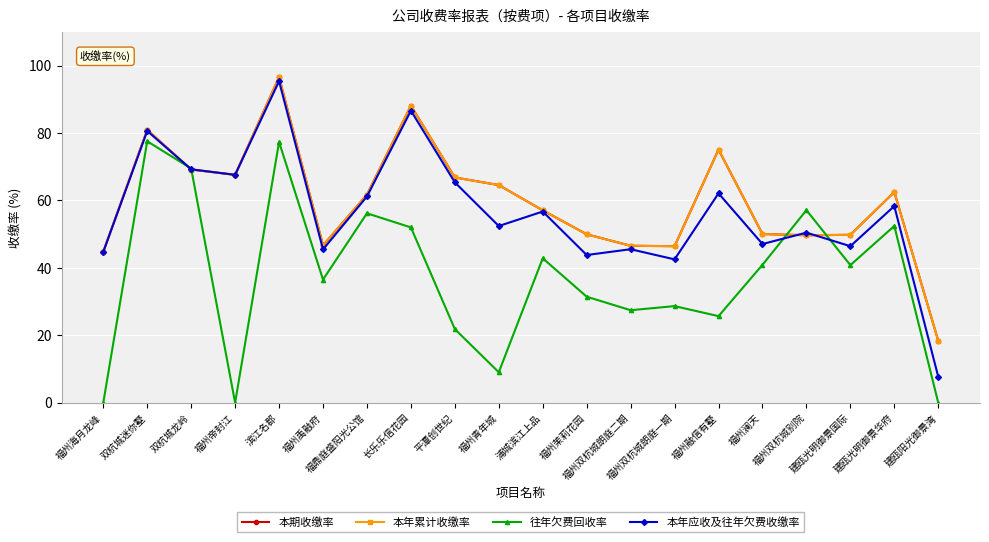

At which category does 本年累计收缴率 reach its first local peak?

双杭城迷你墅